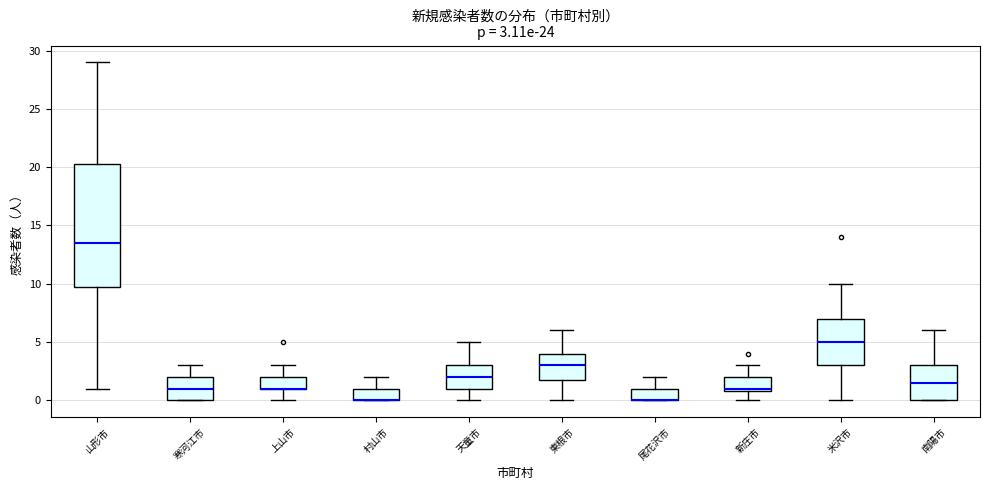

Which box is the tallest, from its lower edge to its upper edge?

山形市